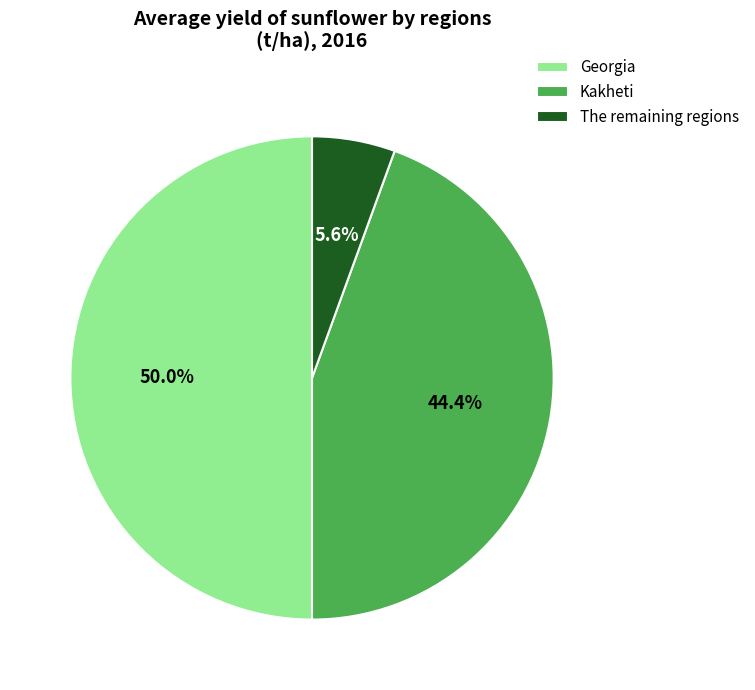

Is it true that Kakheti is 34% of the pie?

False